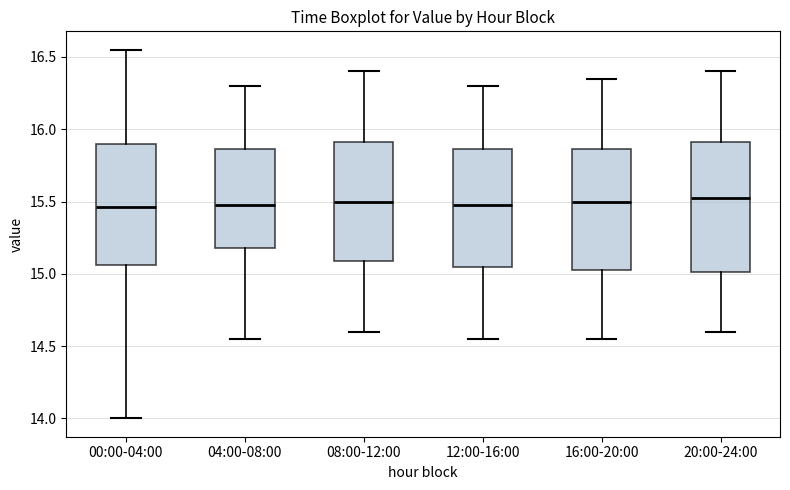

Reading left to right, read every box against the y-axis: the position of its median line, the range the box covers, and the ends of its whiskers. The values are not printed on the chart, so give them approximately, as read against the axis.

00:00-04:00: median 15.45, box 15.05 to 15.90, whiskers 14.00 to 16.55
04:00-08:00: median 15.50, box 15.20 to 15.85, whiskers 14.55 to 16.30
08:00-12:00: median 15.50, box 15.10 to 15.90, whiskers 14.60 to 16.40
12:00-16:00: median 15.50, box 15.05 to 15.85, whiskers 14.55 to 16.30
16:00-20:00: median 15.50, box 15.05 to 15.85, whiskers 14.55 to 16.35
20:00-24:00: median 15.55, box 15.00 to 15.90, whiskers 14.60 to 16.40